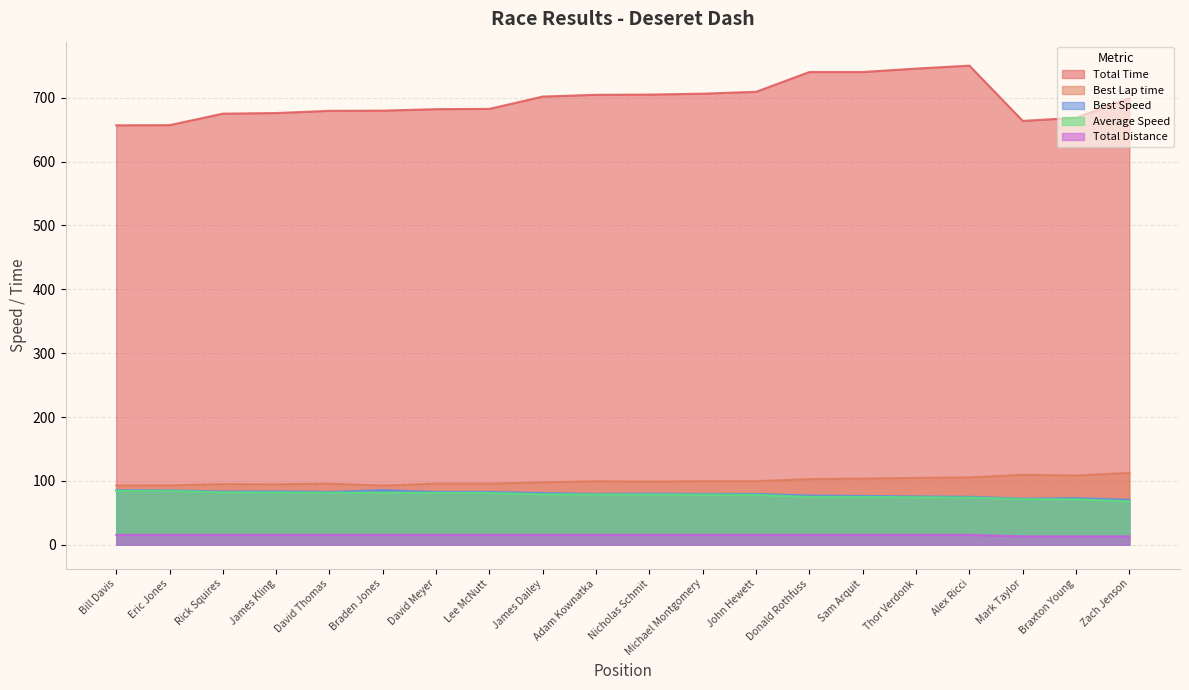

At Adam Kownatka, list the series in order from largest to smallest.

Total Time, Best Lap time, Best Speed, Average Speed, Total Distance